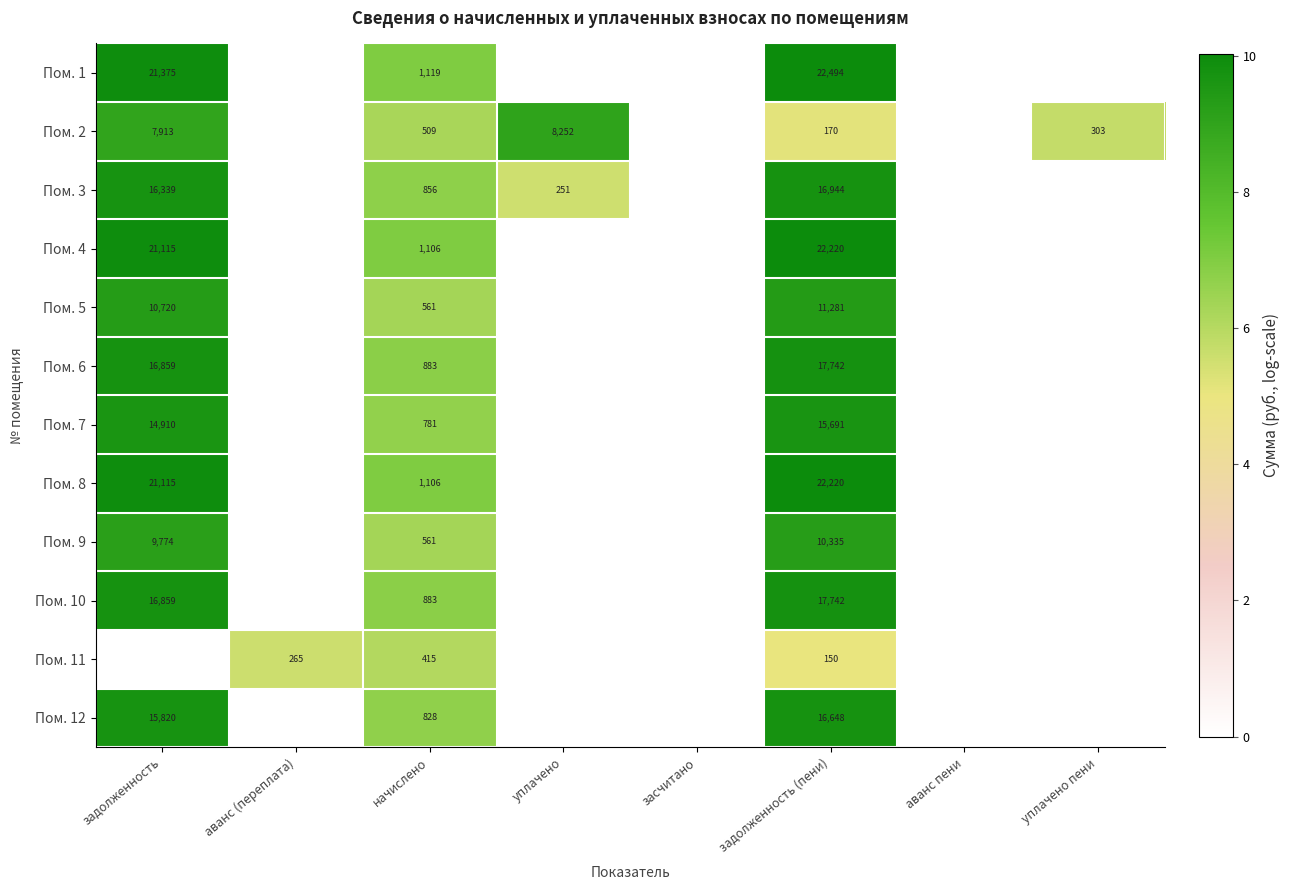

The value of Пом. 4 at задолженность (пени) is 13.1. True or false?

False